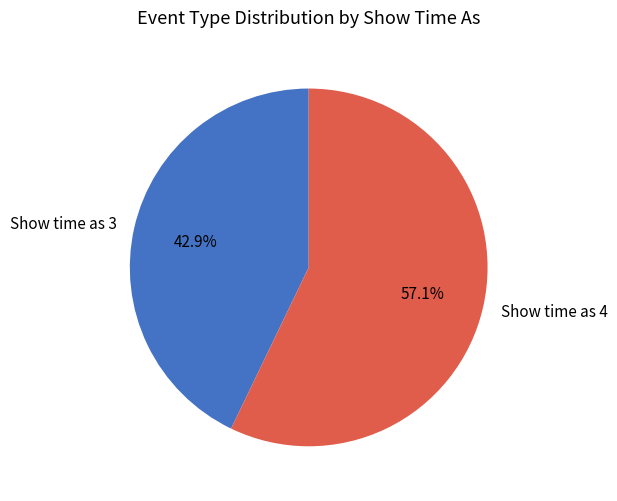

Is the sum of Show time as 4 and Show time as 3 greater than half?

Yes